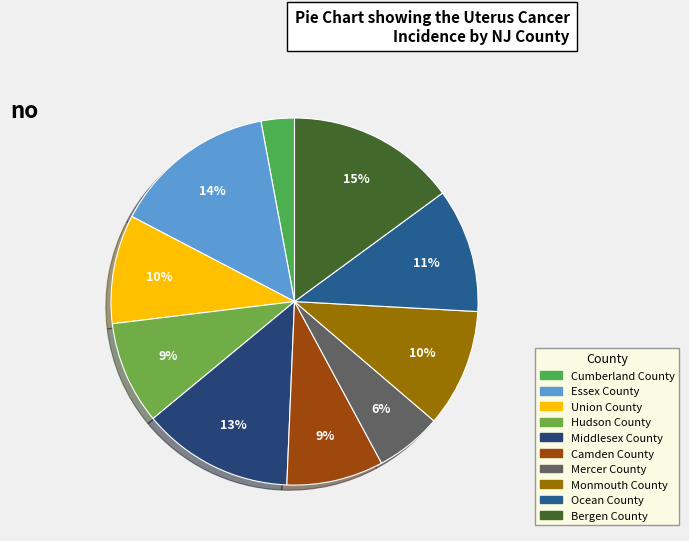

Rank the categories by value from lowest to highest.

Cumberland County, Mercer County, Camden County, Hudson County, Union County, Monmouth County, Ocean County, Middlesex County, Essex County, Bergen County